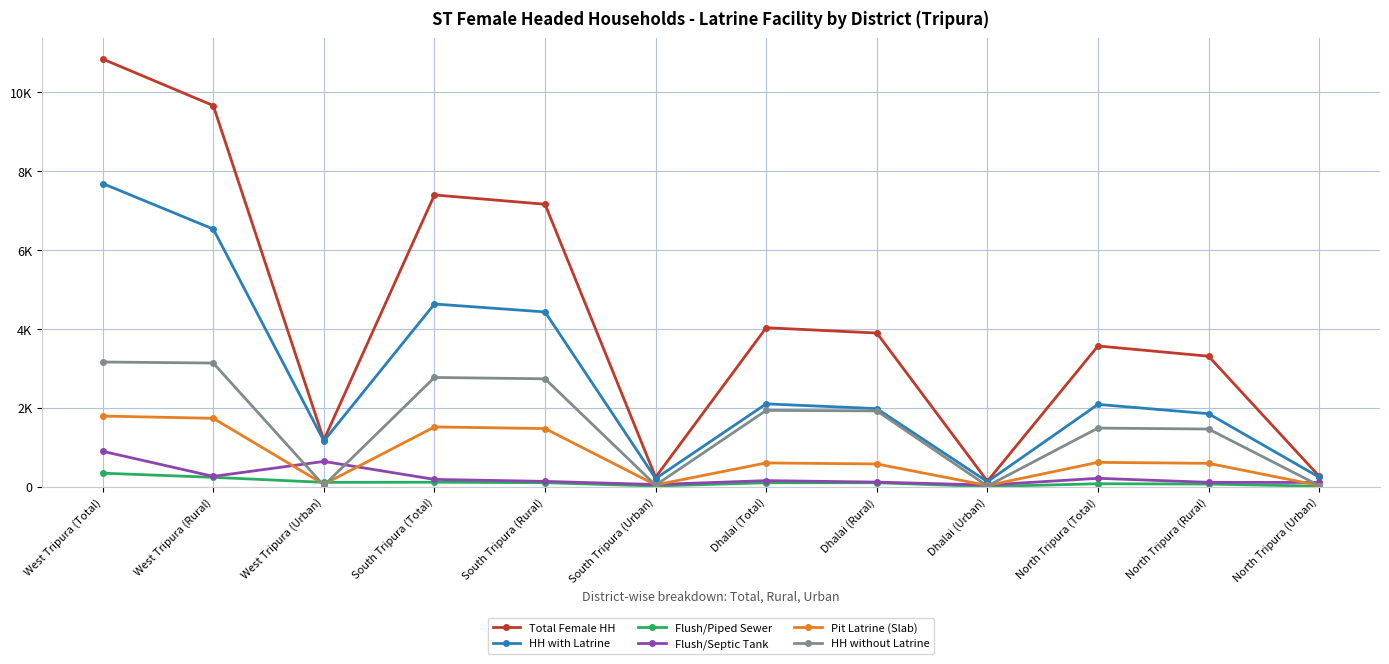

True or false: Pit Latrine (Slab) and HH with Latrine intersect in this chart.

False